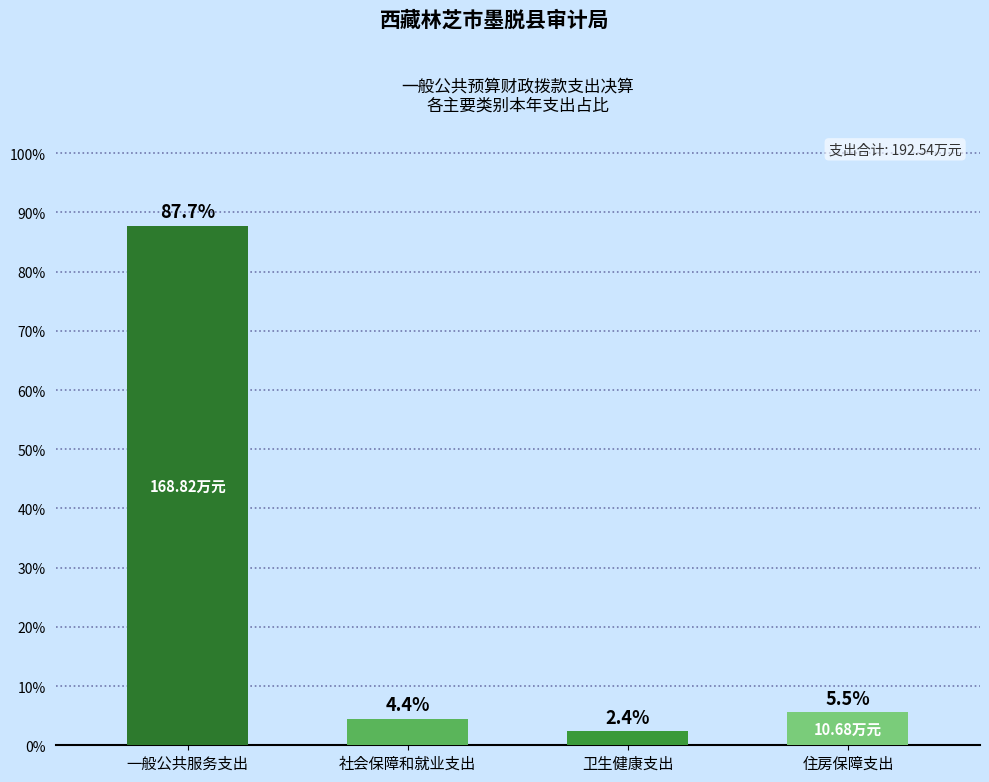

Which label corresponds to the smallest value in the chart?

卫生健康支出